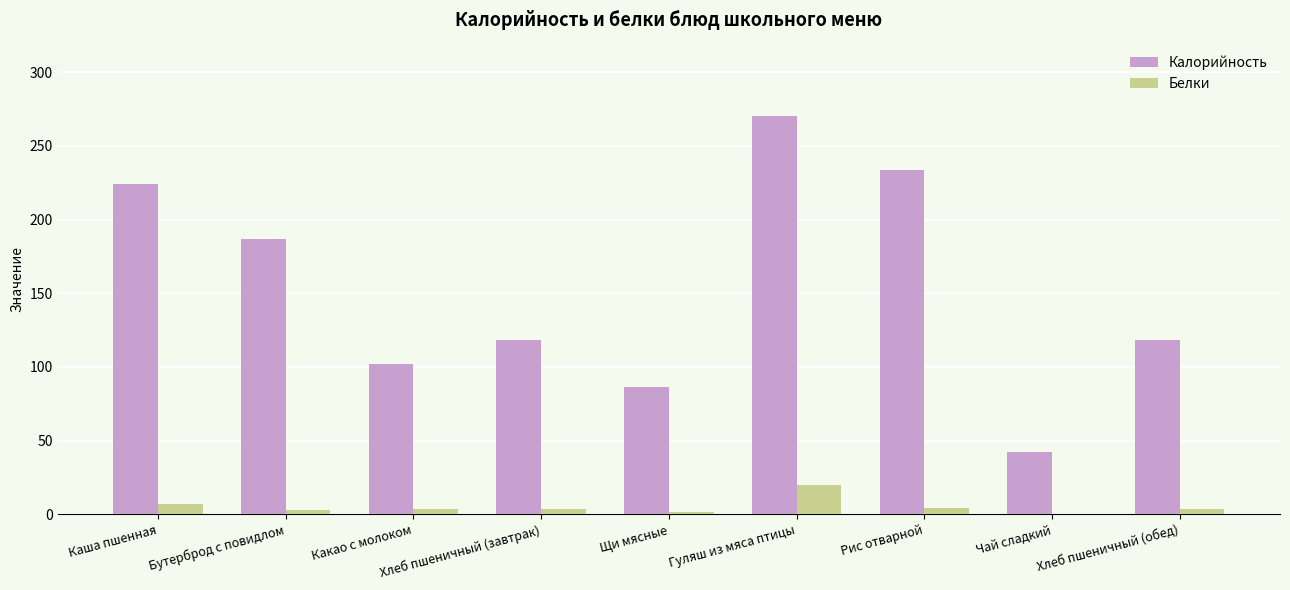

What is the maximum value for Калорийность?

270.3